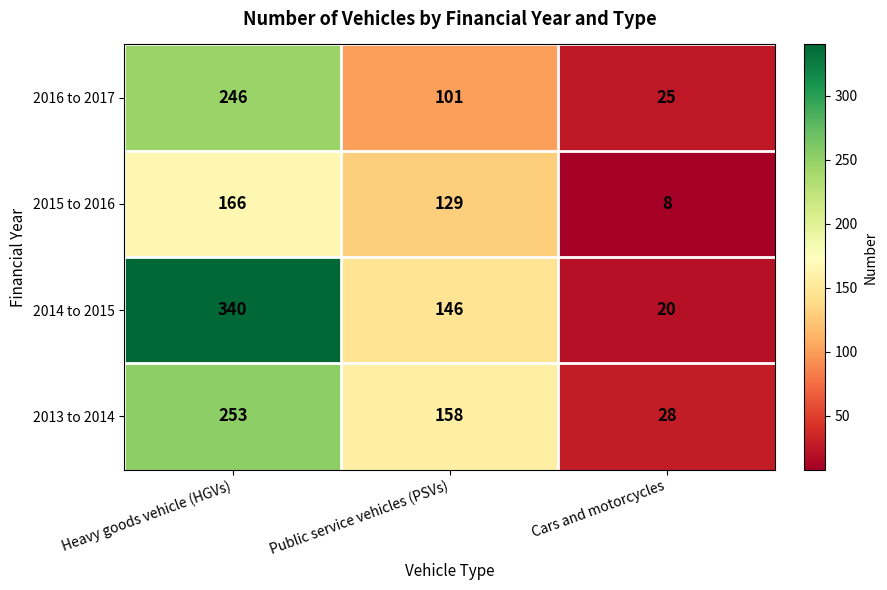

Which series has the largest total across all categories?

2014 to 2015